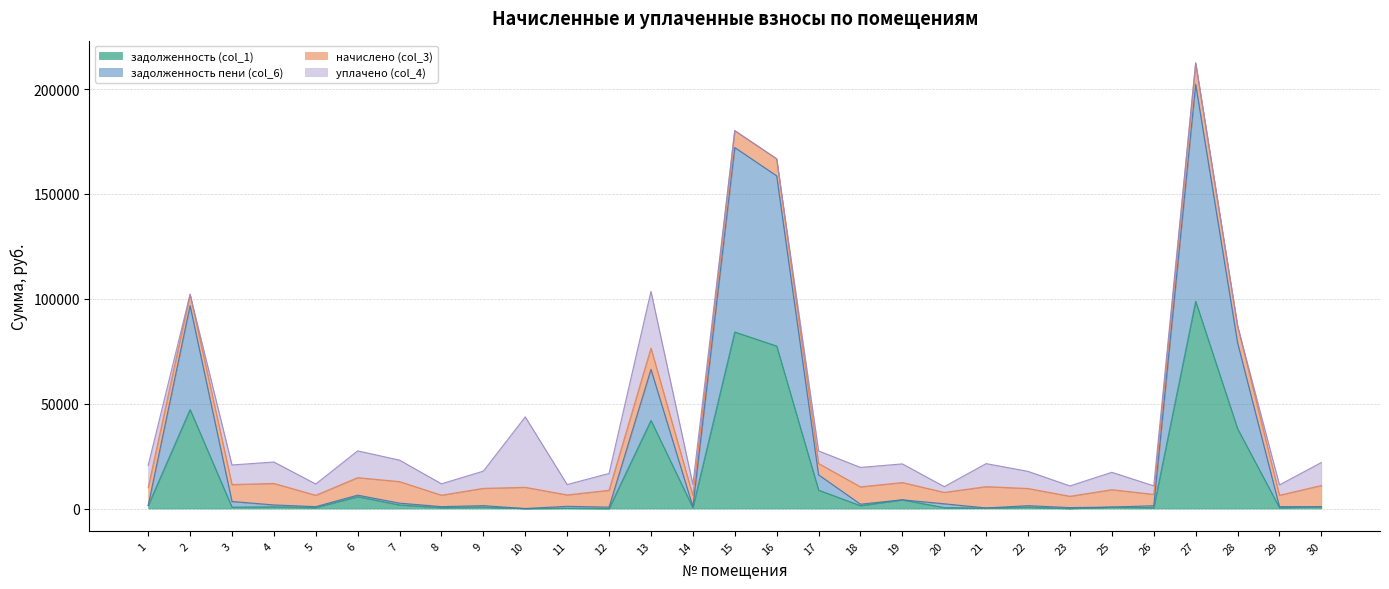

Does the chart have visible grid lines?

Yes